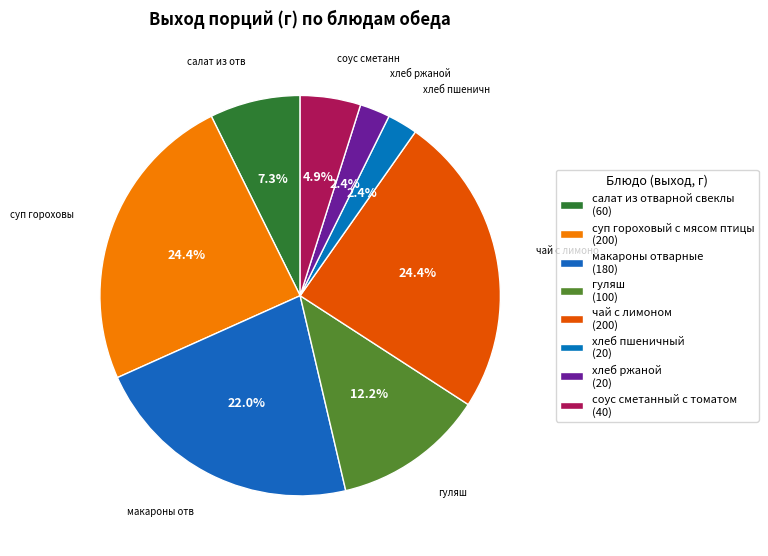

Rank the categories by value from lowest to highest.

хлеб пшеничный, хлеб ржаной, соус сметанный с томатом, салат из отварной свеклы, гуляш, макароны отварные, суп гороховый с мясом птицы, чай с лимоном